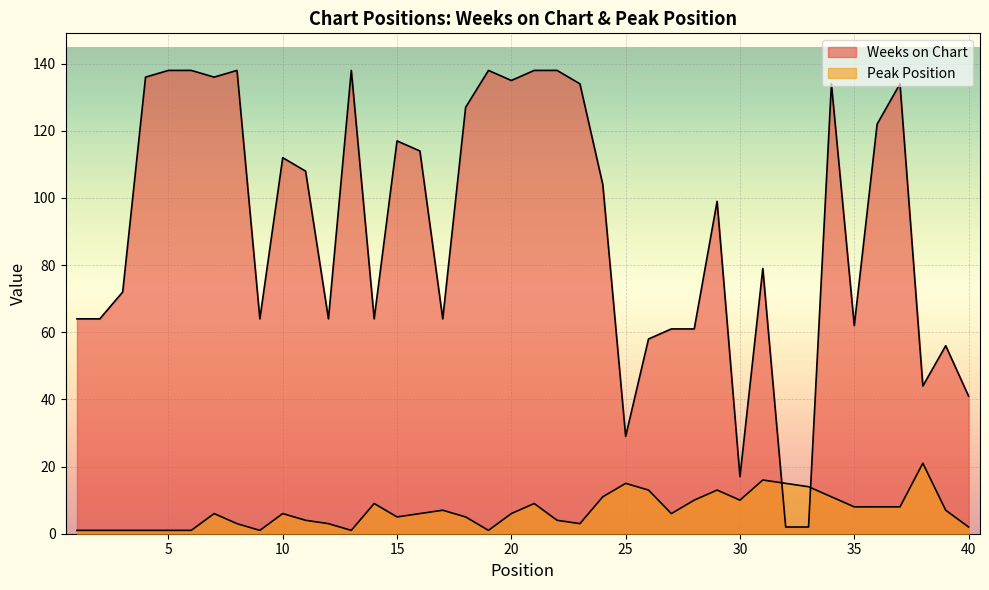

Count the number of data series in this chart.

2